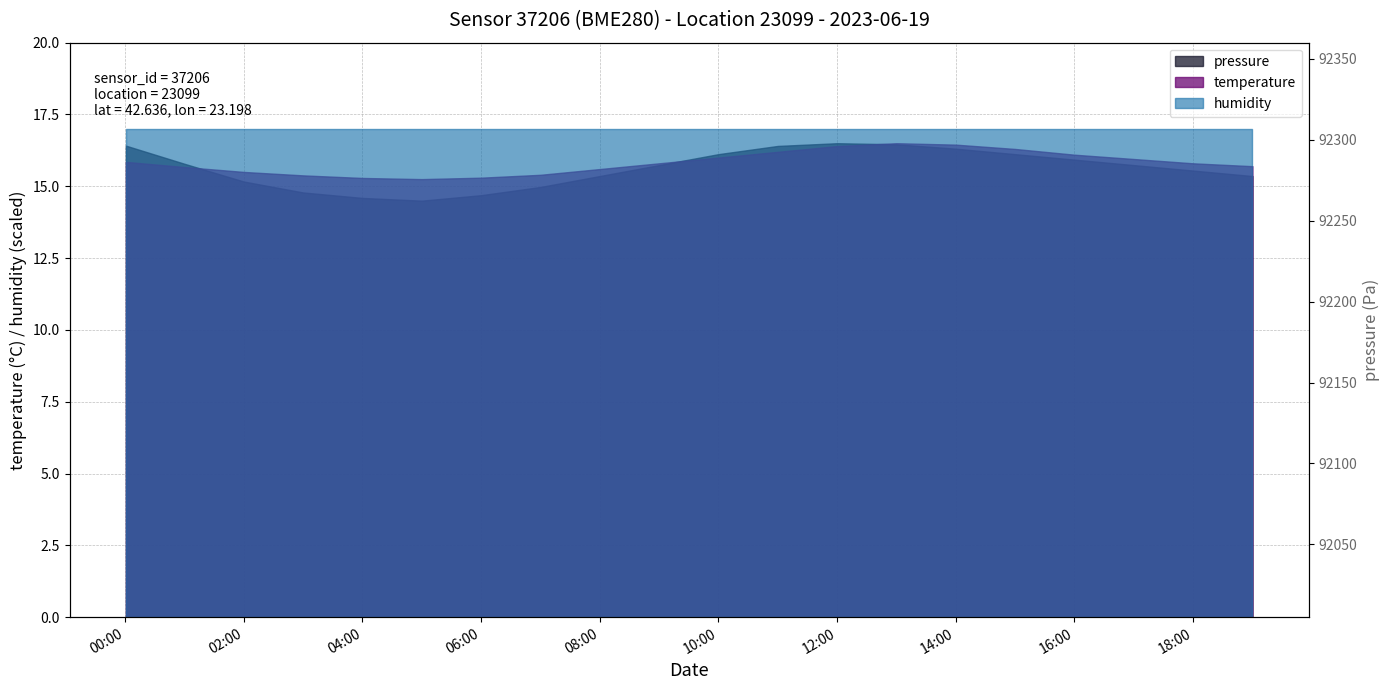

What is the minimum value shown in the chart?

92055.0